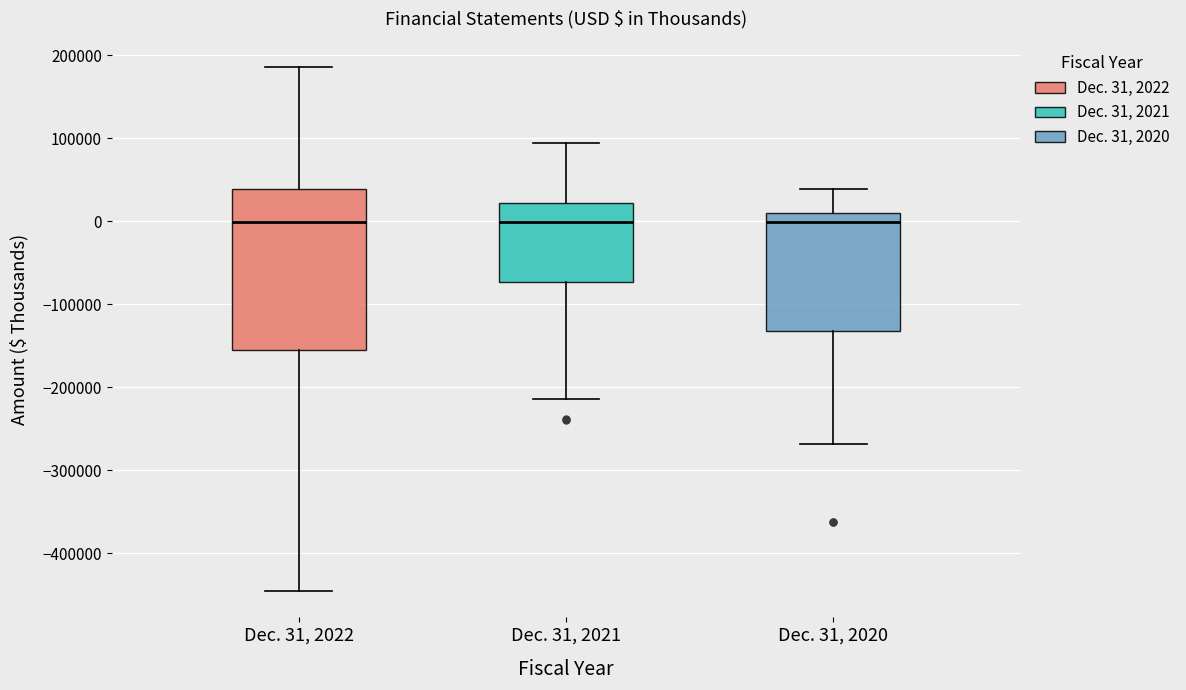

Reading left to right, transcribe this box plot: for each box, give where its median line is, the range the box spans, and where its two whiskers end, as read against the y-axis. The values are not printed on the chart, so give them approximately, as read against the axis.

Dec. 31, 2022: median 0, box -160000 to 40000, whiskers -450000 to 190000
Dec. 31, 2021: median 0, box -70000 to 20000, whiskers -210000 to 90000
Dec. 31, 2020: median 0, box -130000 to 10000, whiskers -270000 to 40000